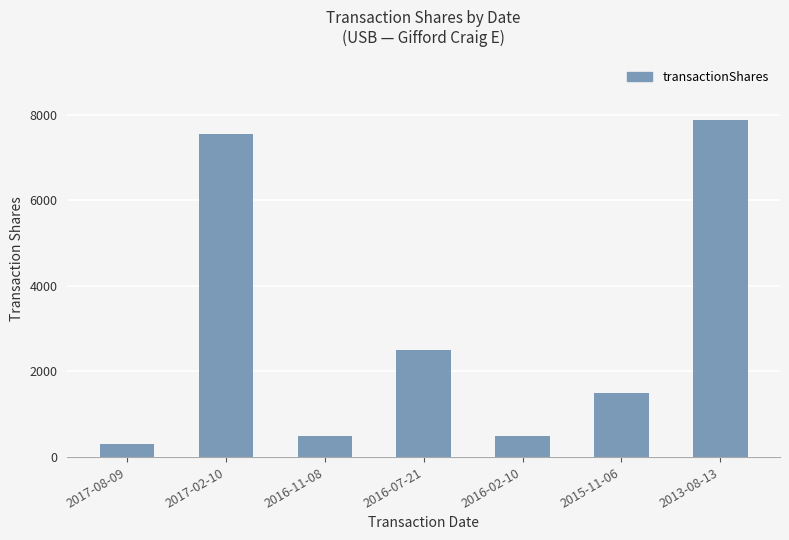

Does the chart contain stacked bars?

No